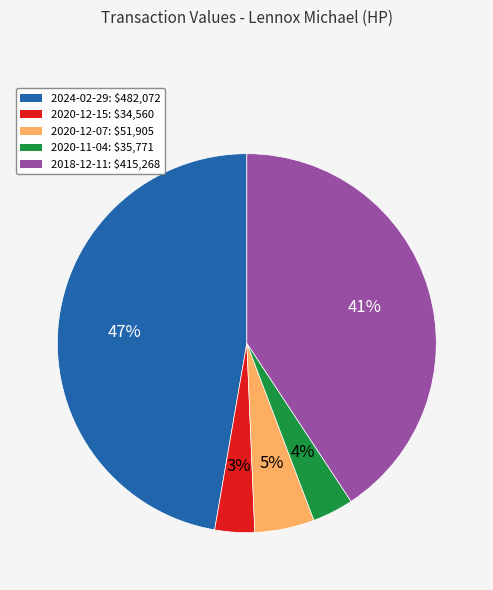

How many segments does this pie chart have?

5